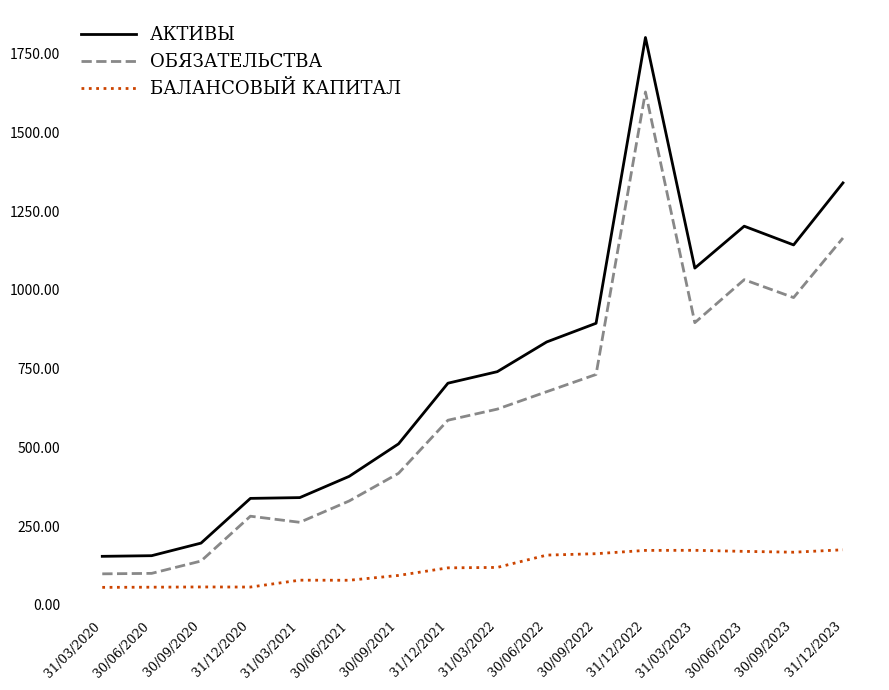

True or false: ОБЯЗАТЕЛЬСТВА and БАЛАНСОВЫЙ КАПИТАЛ cross at least once.

False